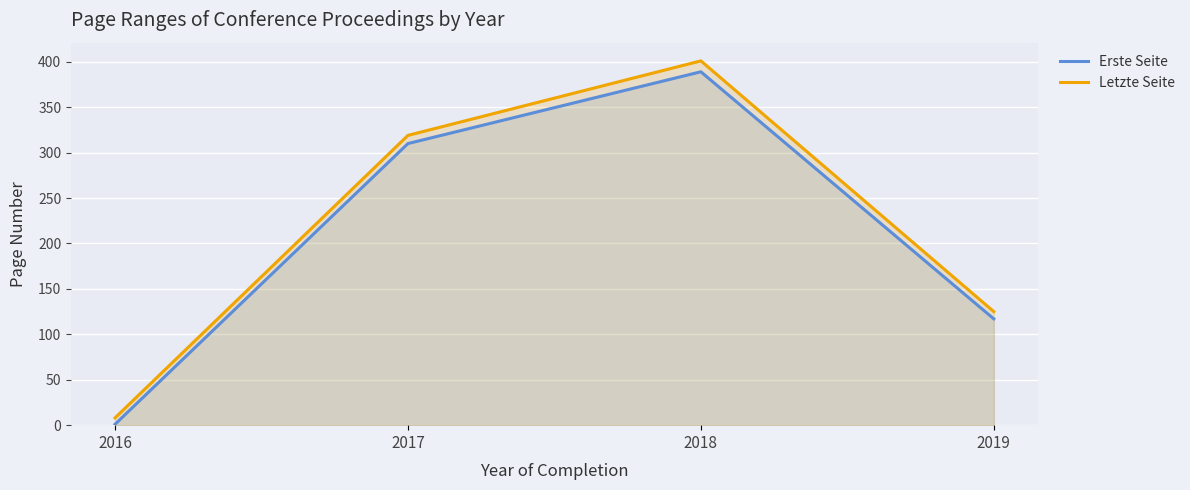

True or false: Erste Seite and Letzte Seite intersect in this chart.

False